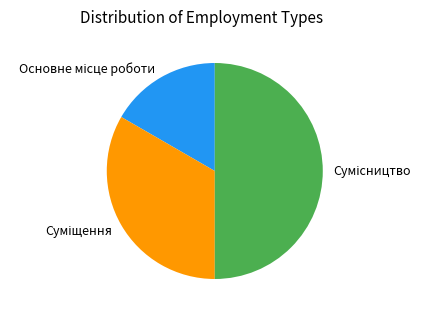

To the nearest percent, what is the combined percentage of Основне місце роботи and Суміщення?

50%